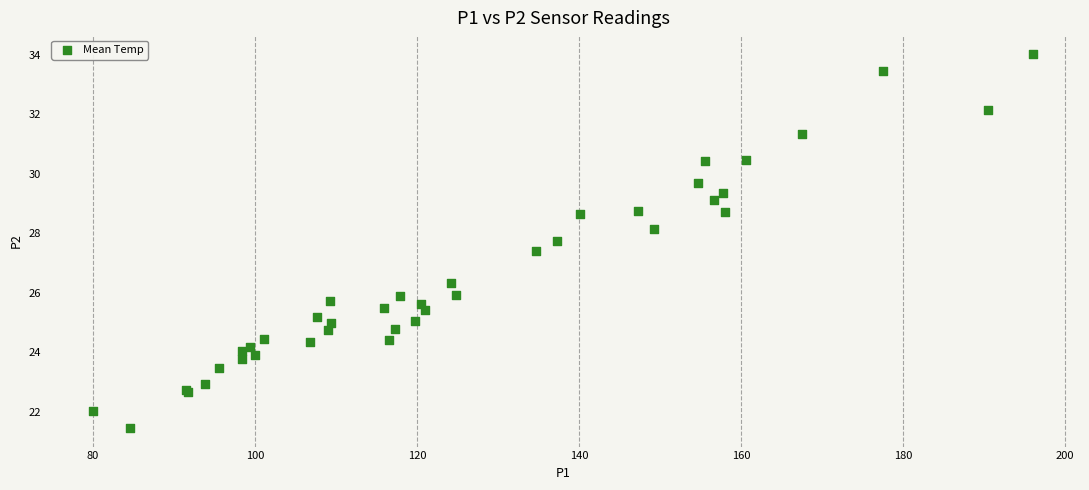

What Y value in the scatter plot is closest to 27?

27.4